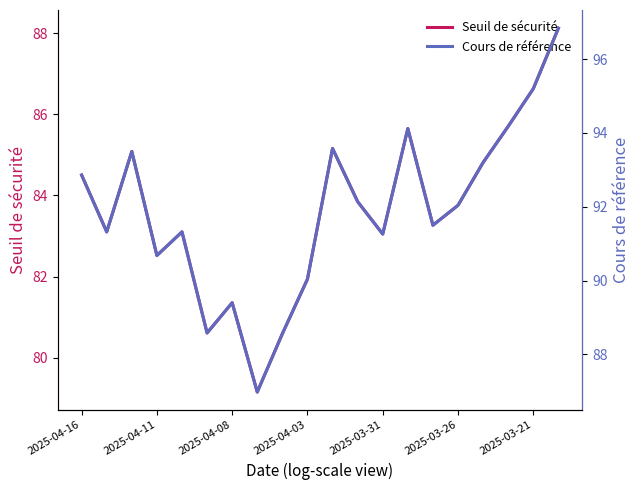

What are all the series names shown in the legend?

Seuil de sécurité, Cours de référence